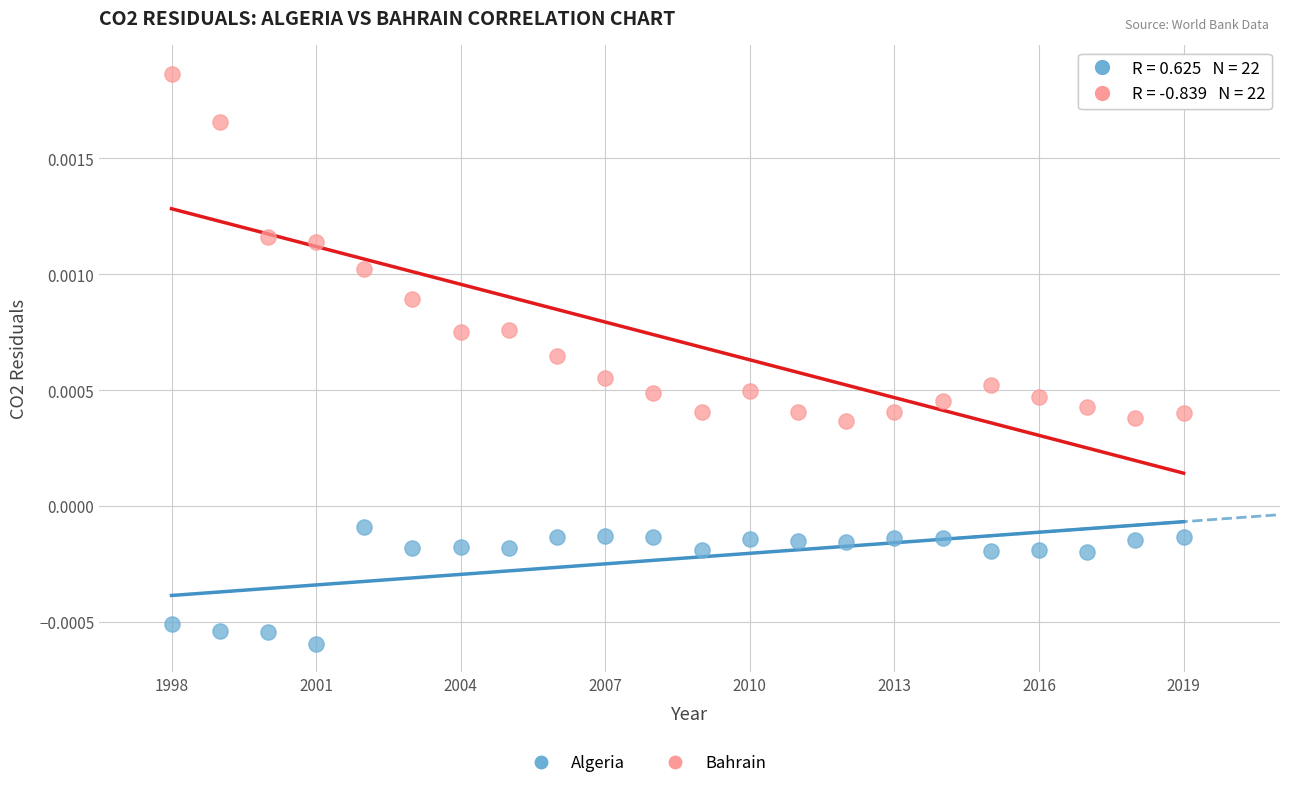

Across all data points, what is the range of X values (max minus min)?

21.0